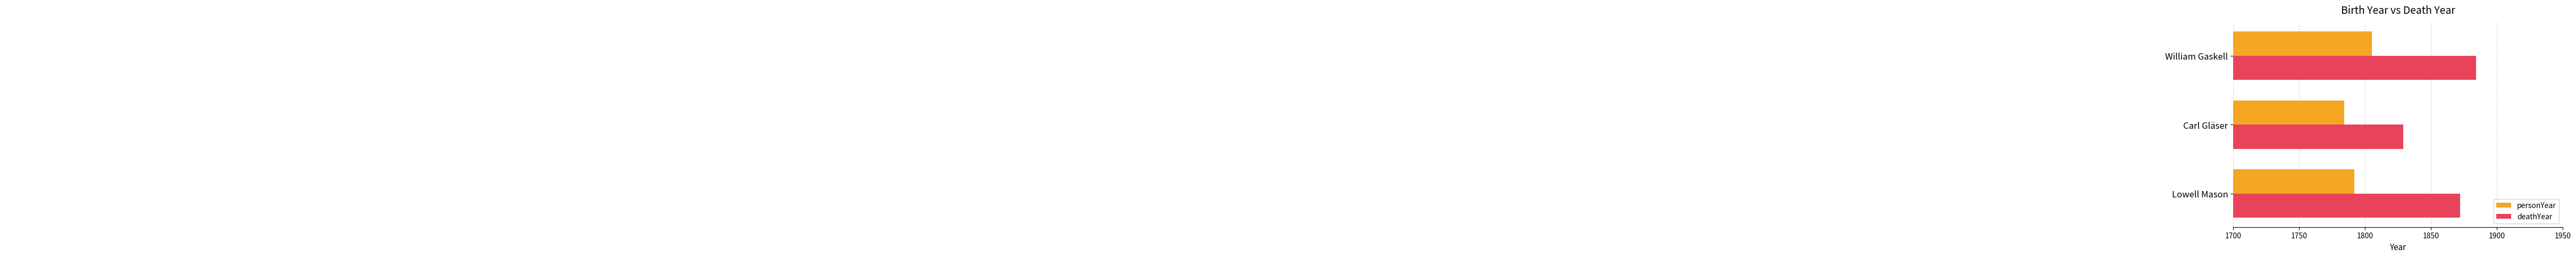

List the labels in order of personYear value, smallest first.

Carl Gläser, Lowell Mason, William Gaskell